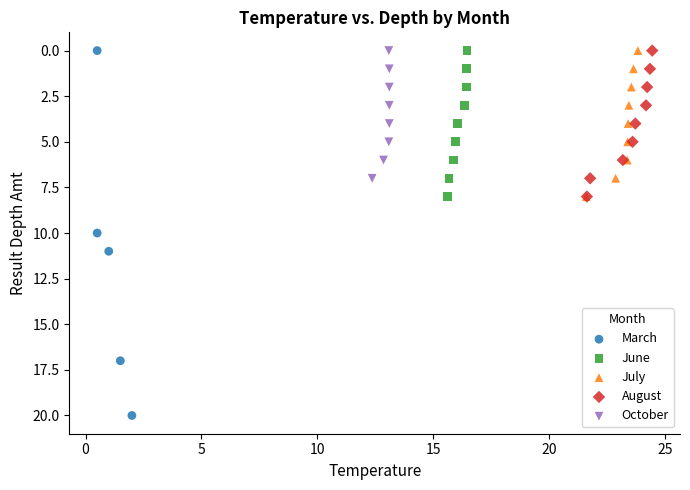

Which series has the widest spread of Y values?

March